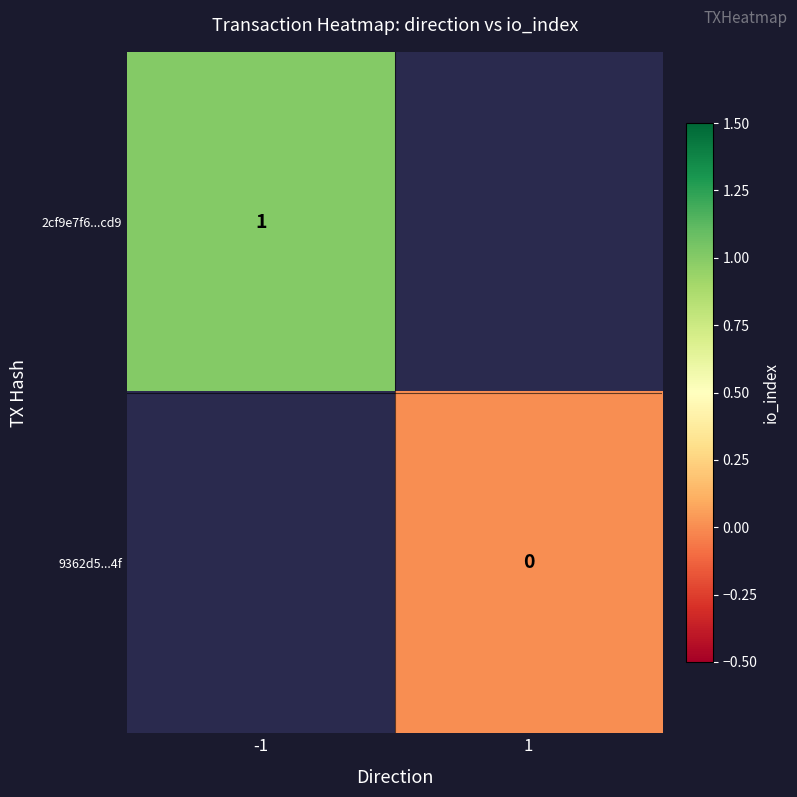

True or false: 2cf9e7f6...cd9 has a value of 0 at -1.

False